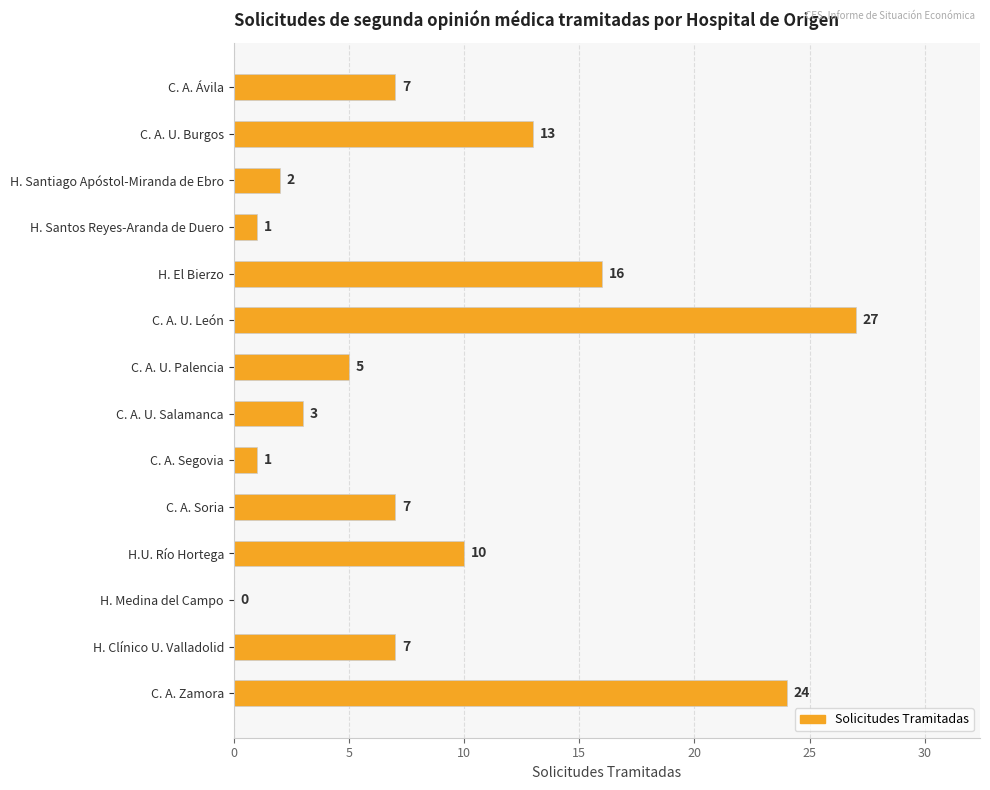

Are the bars grouped side by side (vs. stacked)?

No